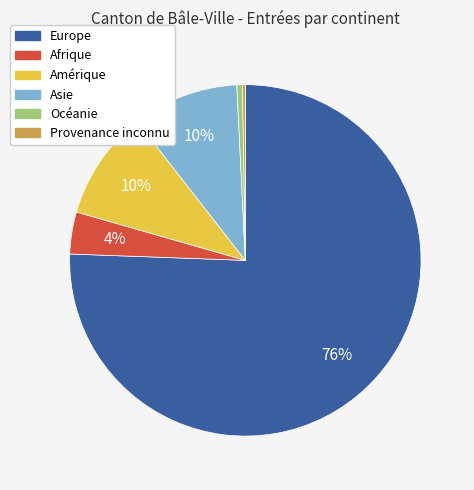

Which has a higher value, Amérique or Europe?

Europe